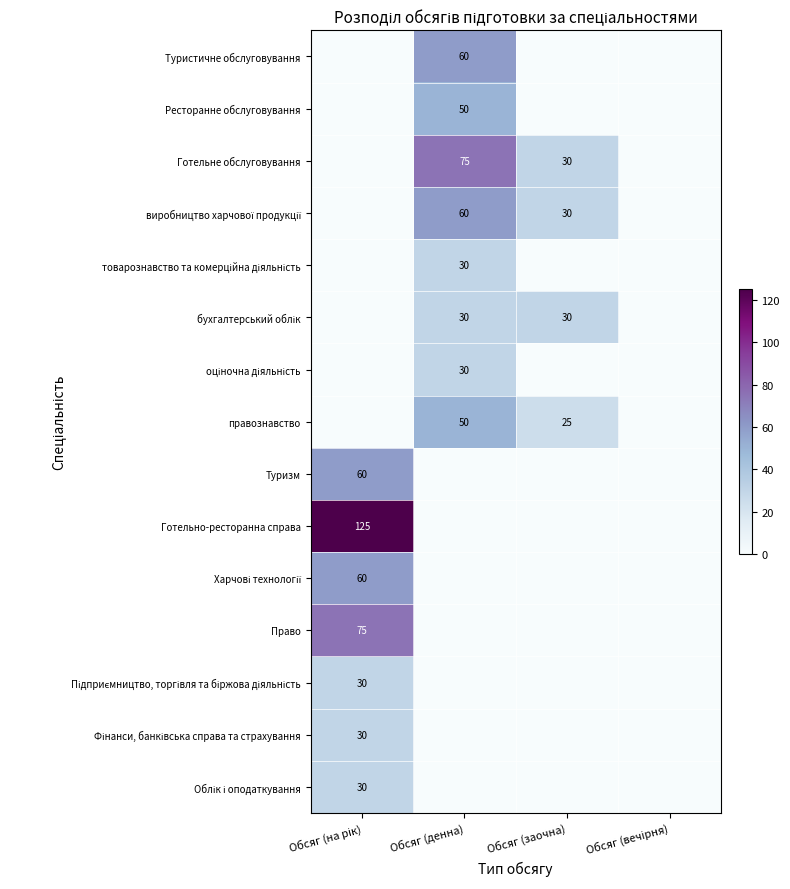

List the series in order of their peak value, lowest first.

Облік і оподаткування, Фінанси, банківська справа та страхування, Підприємництво, торгівля та біржова діяльність, оціночна діяльність, бухгалтерський облік, товарознавство та комерційна діяльність, правознавство, Ресторанне обслуговування, Харчові технології, Туризм, виробництво харчової продукції, Туристичне обслуговування, Право, Готельне обслуговування, Готельно-ресторанна справа